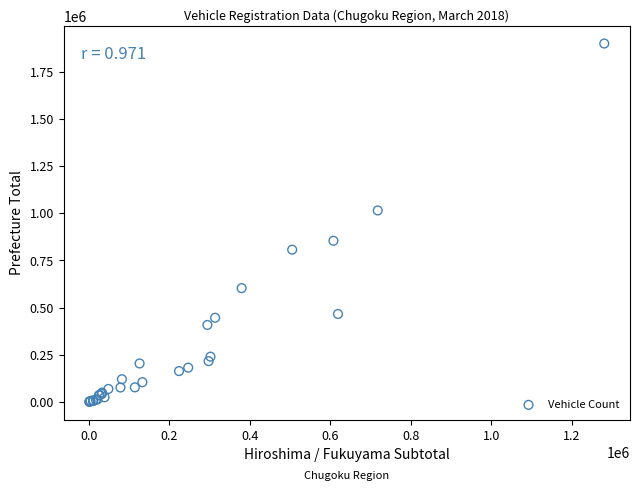

What Y value in the scatter plot is closest to 950131?

1015024